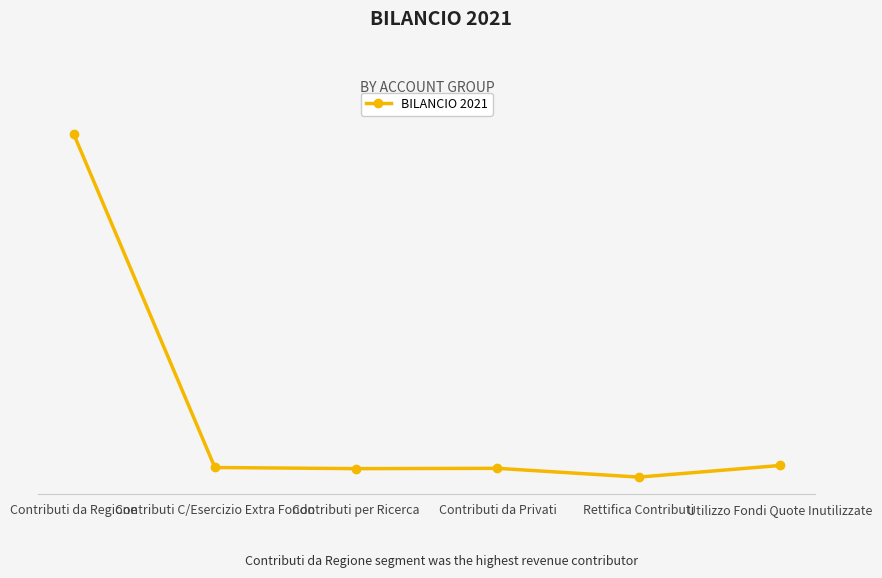

Does the chart have visible grid lines?

Yes